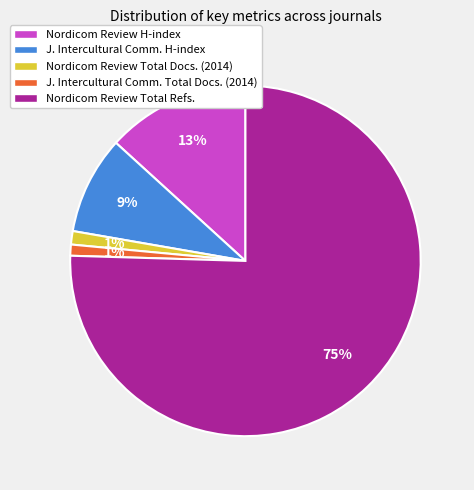

True or false: J. Intercultural Comm. Total Docs. (2014) accounts for 1% of the total.

True